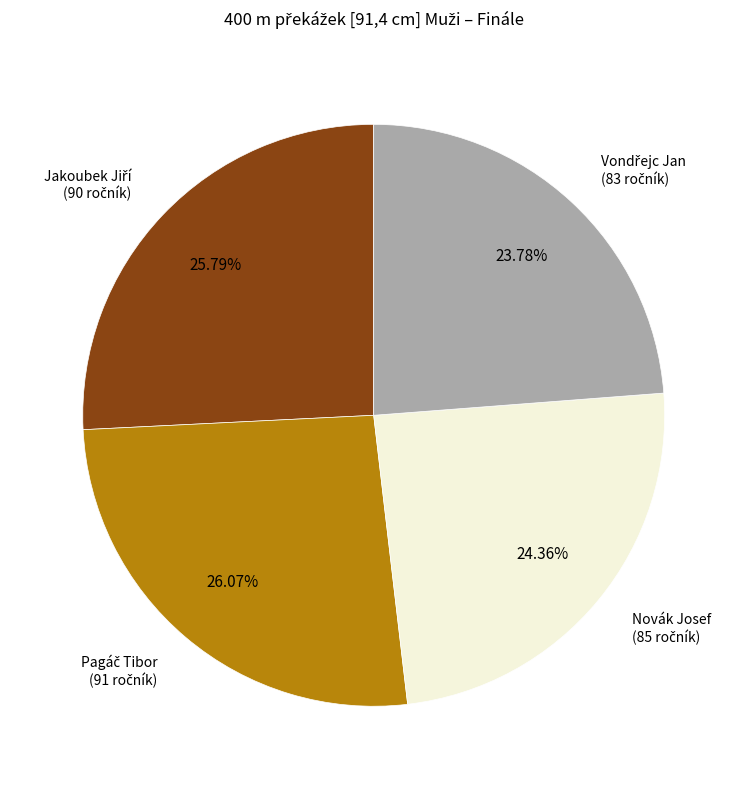

Is there a majority slice in this chart?

No